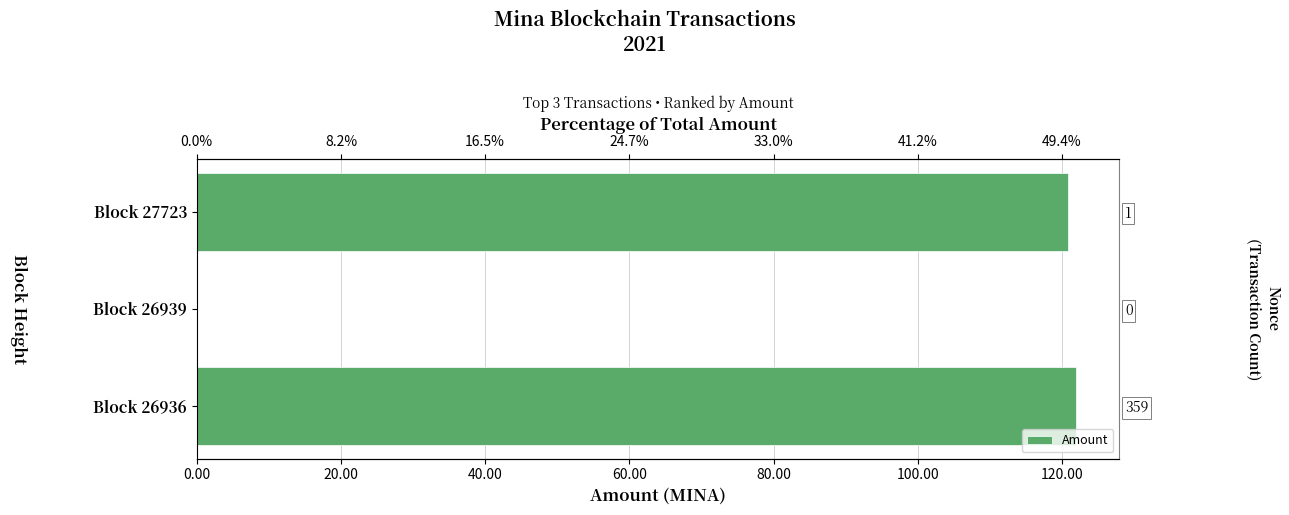

How many data points does each series have?

3